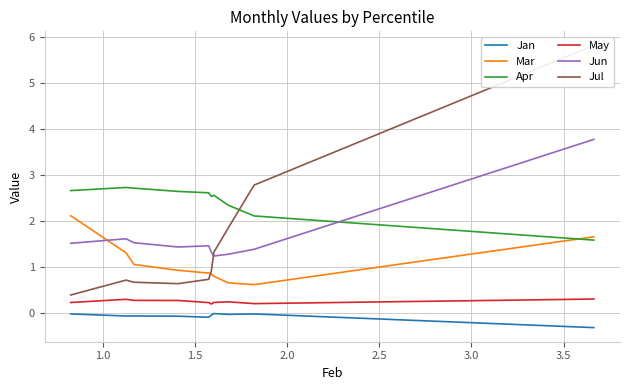

What is the difference between the maximum and minimum values in the Mar series?

1.5